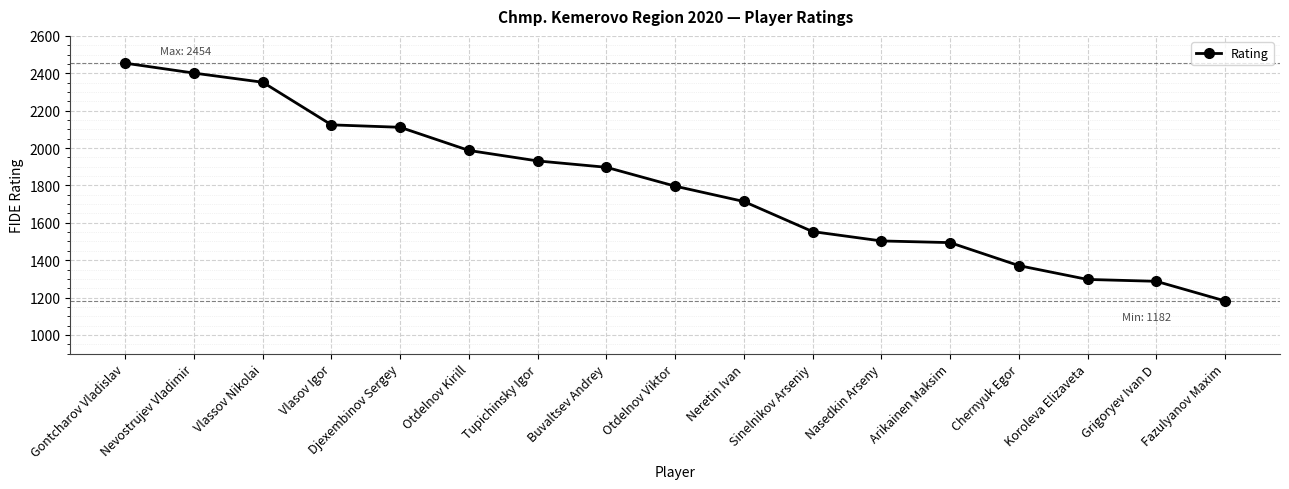

Count the number of categories in the chart.

17